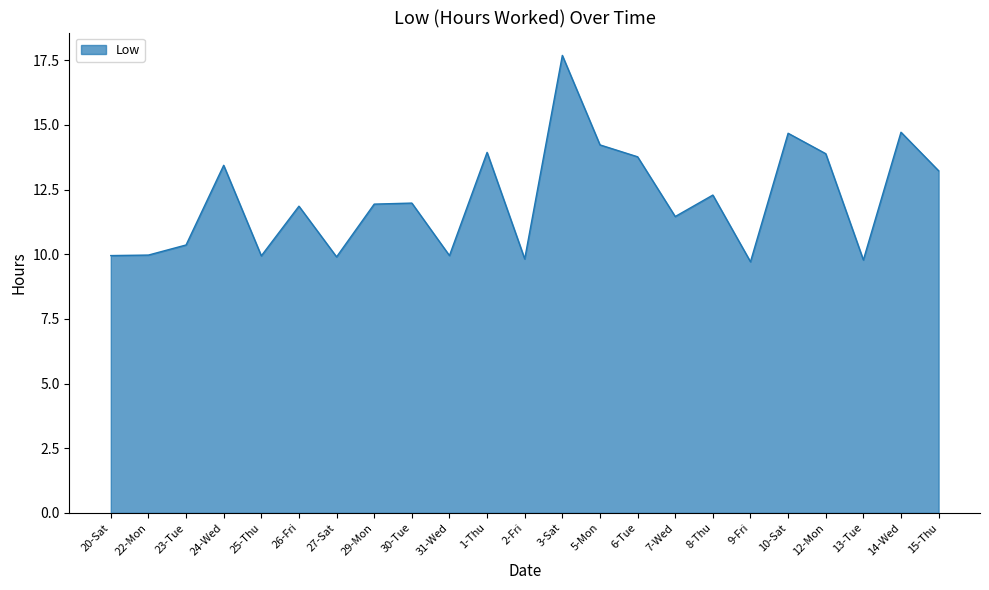

At which label is the value closest to 13?

15-Thu